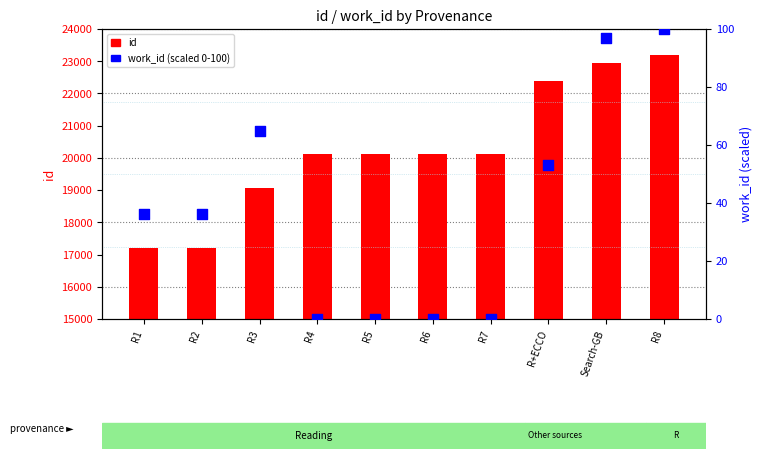

What is the total value across all series at R7?

20130.0